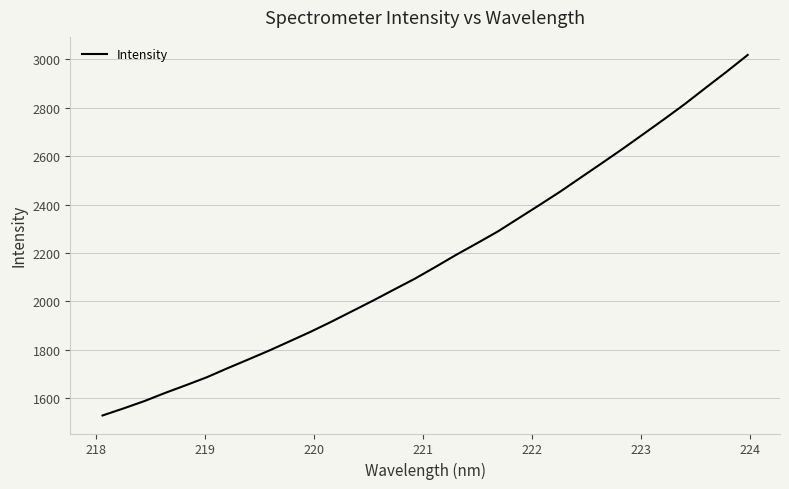

What is the difference between the maximum and minimum values?

1489.1